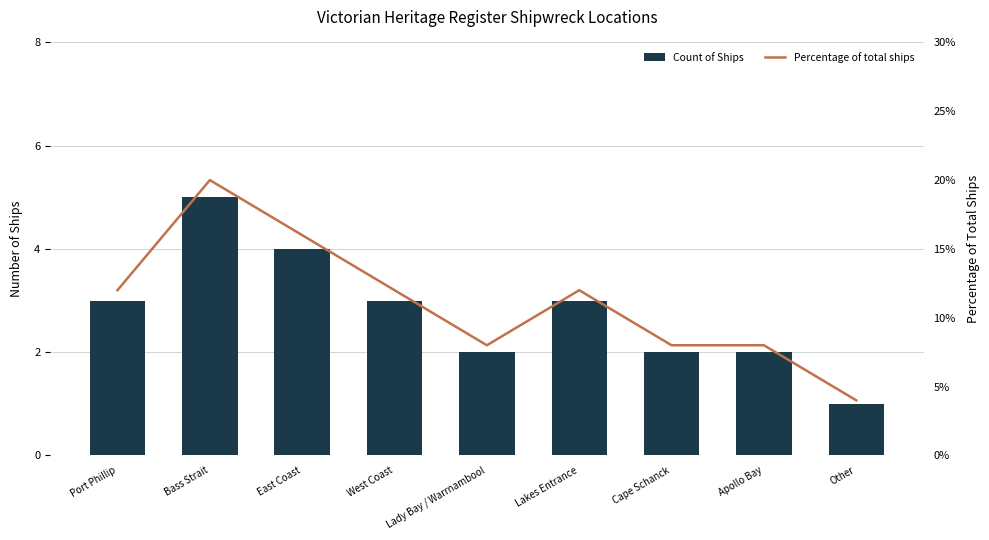

What is the label of the 5th bar from the left?

Lady Bay / Warrnambool